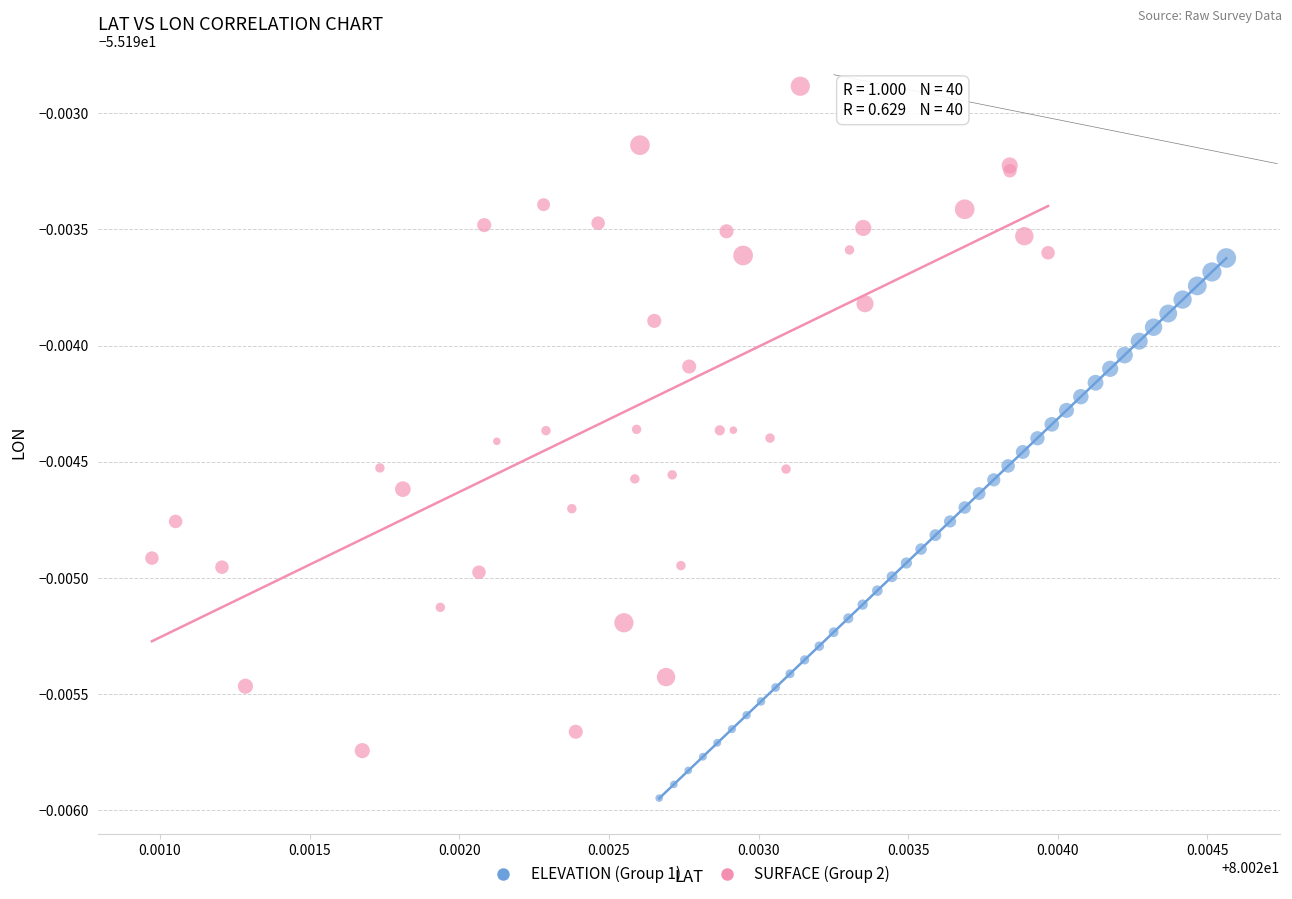

Which series has the largest Y range (max minus min)?

SURFACE (Group 2)